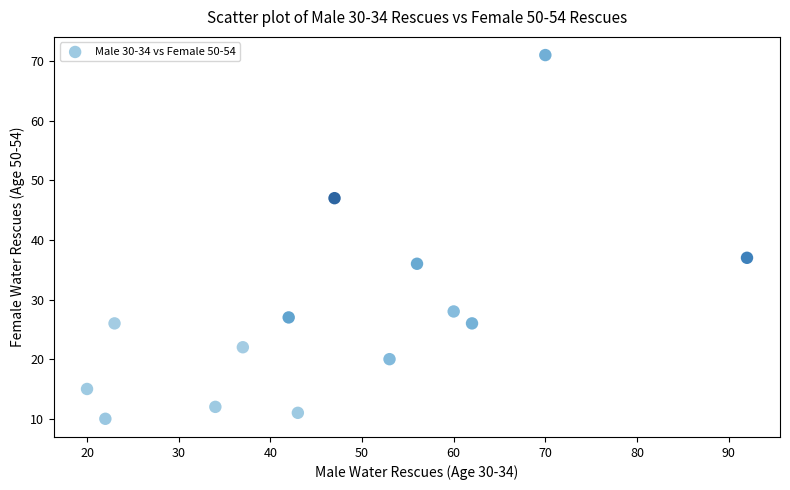

What is the range of X values (max minus min)?

72